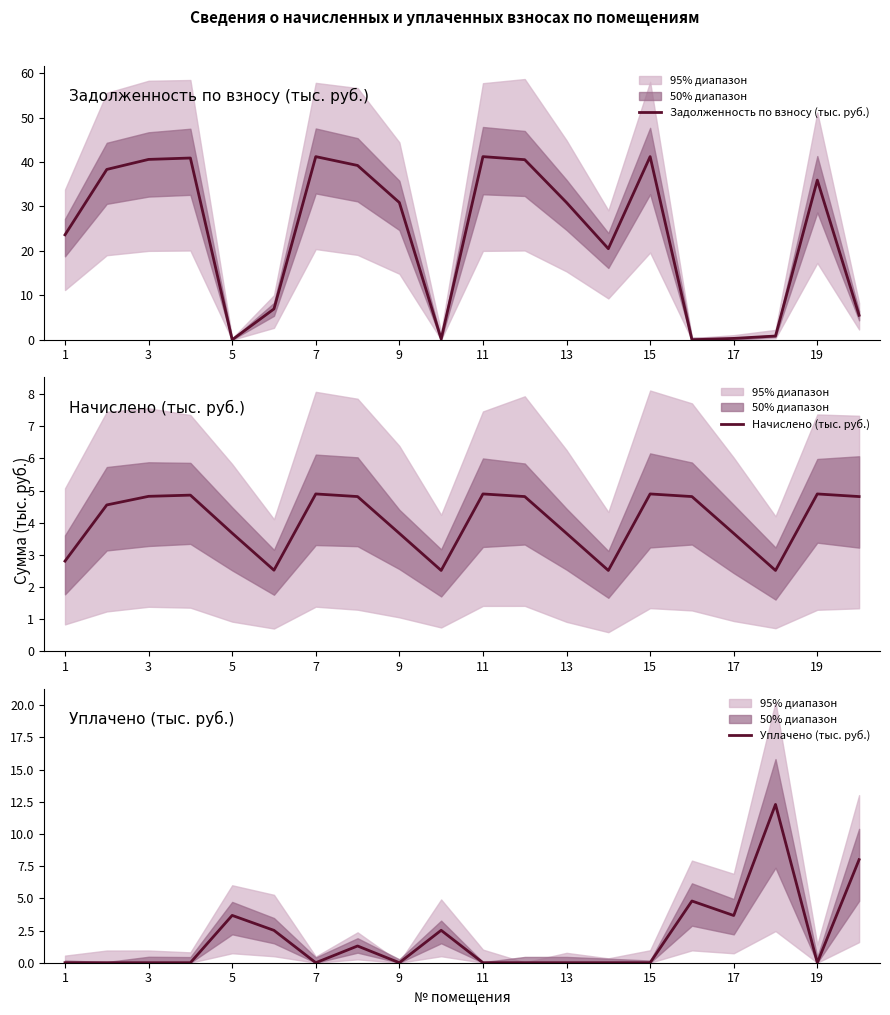

The value of Задолженность по взносу (тыс. руб.) at 9 is 8.3. True or false?

False